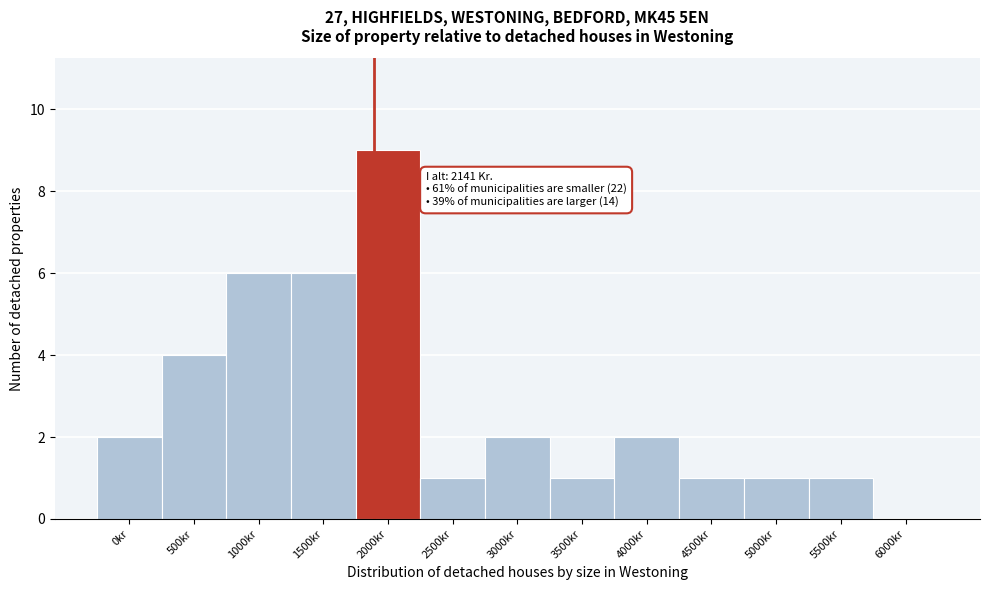

Reading left to right, extract all data points from this chart.

0kr=2	500kr=4	1000kr=6	1500kr=6	2000kr=9	2500kr=1	3000kr=2	3500kr=1	4000kr=2	4500kr=1	5000kr=1	5500kr=1	6000kr=0